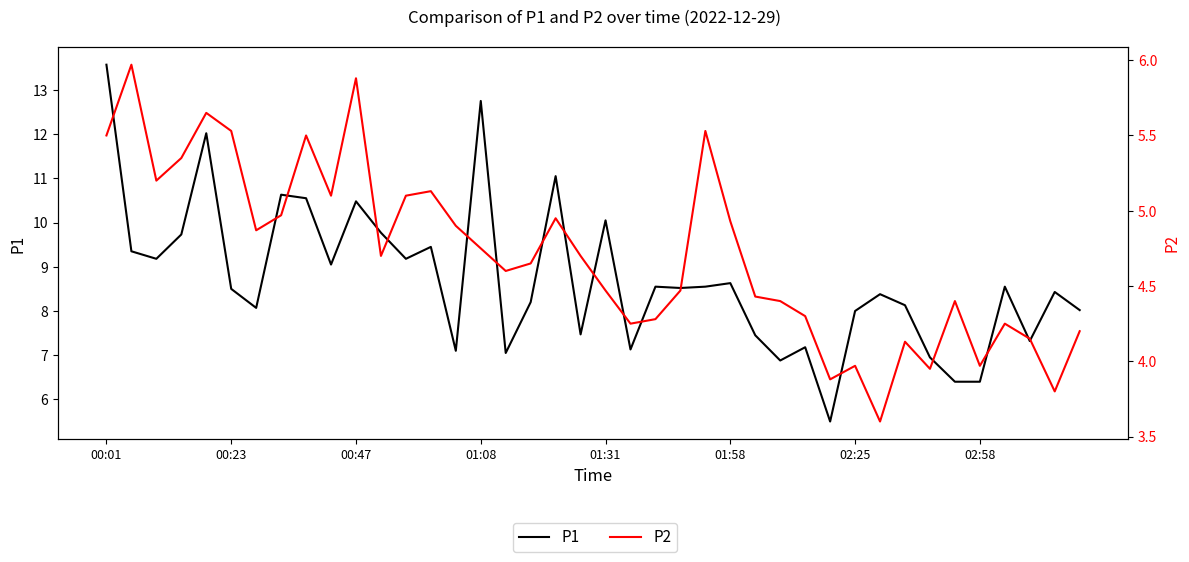

True or false: P2 and P1 intersect in this chart.

False